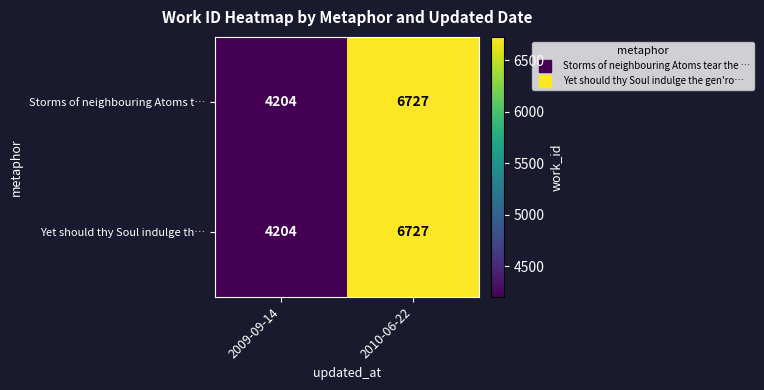

Reading right to left, transcribe all the data shown in this chart.

Storms of neighbouring Atoms t…: 2010-06-22=6727	2009-09-14=4204
Yet should thy Soul indulge th…: 2010-06-22=6727	2009-09-14=4204